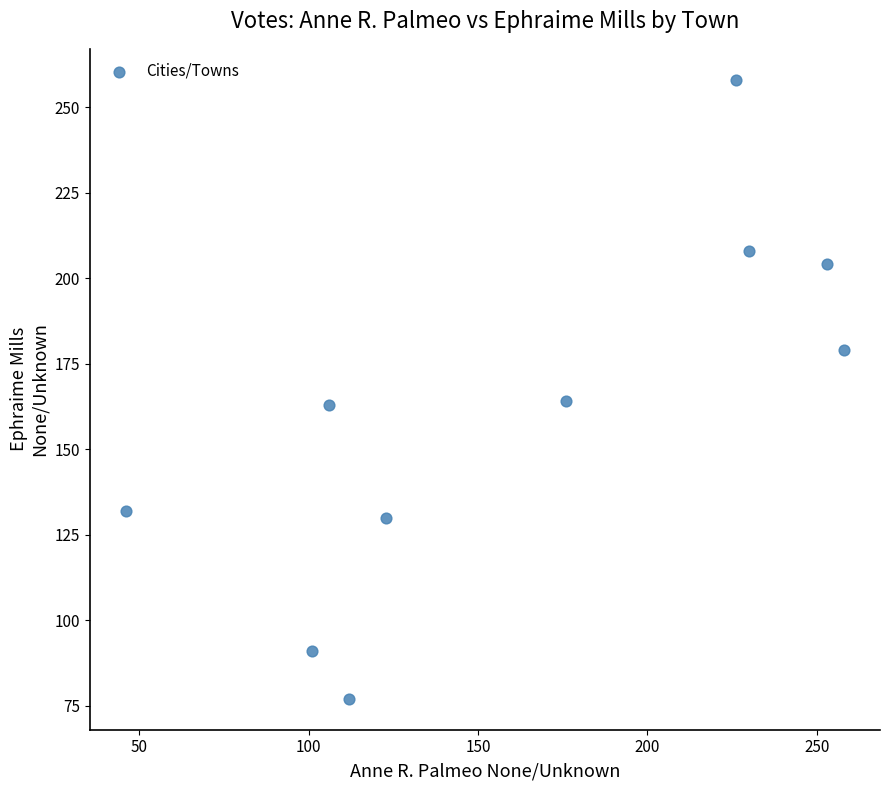

What is the average Y value?

161